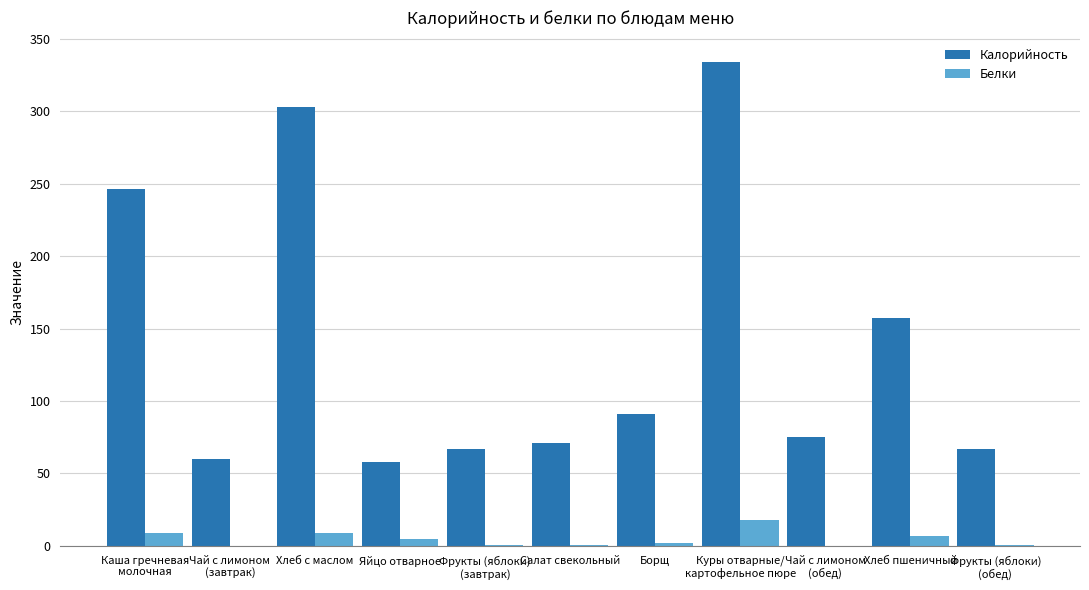

The value of Калорийность at Салат свекольный is 71.0. True or false?

True